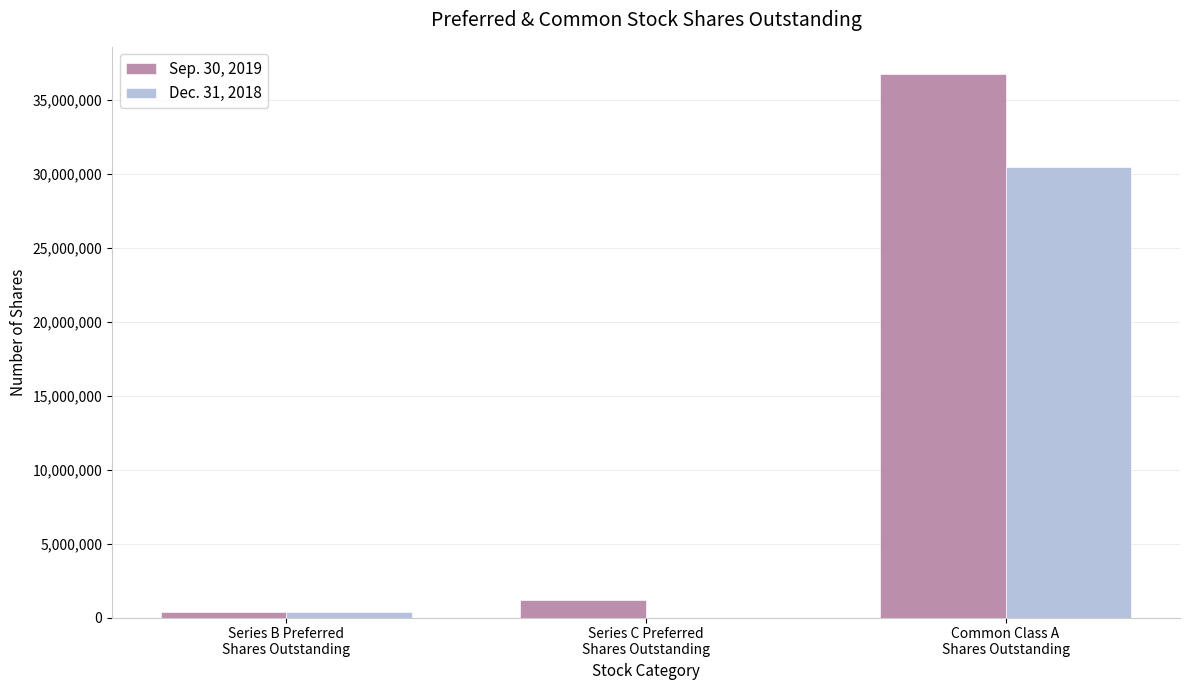

Which series has the largest total across all categories?

Sep. 30, 2019